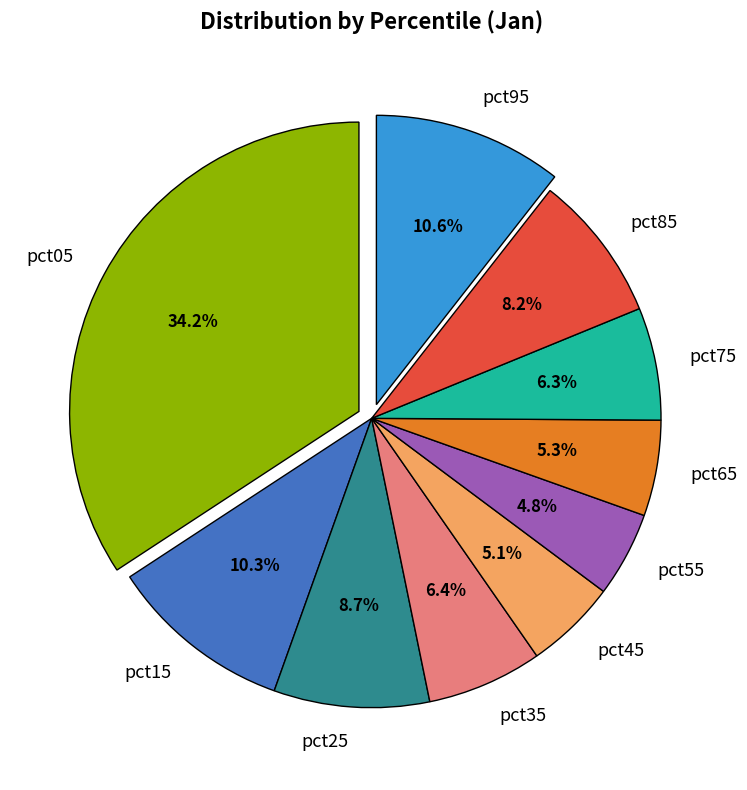

Do pct55 and pct65 together represent more than half of the pie?

No